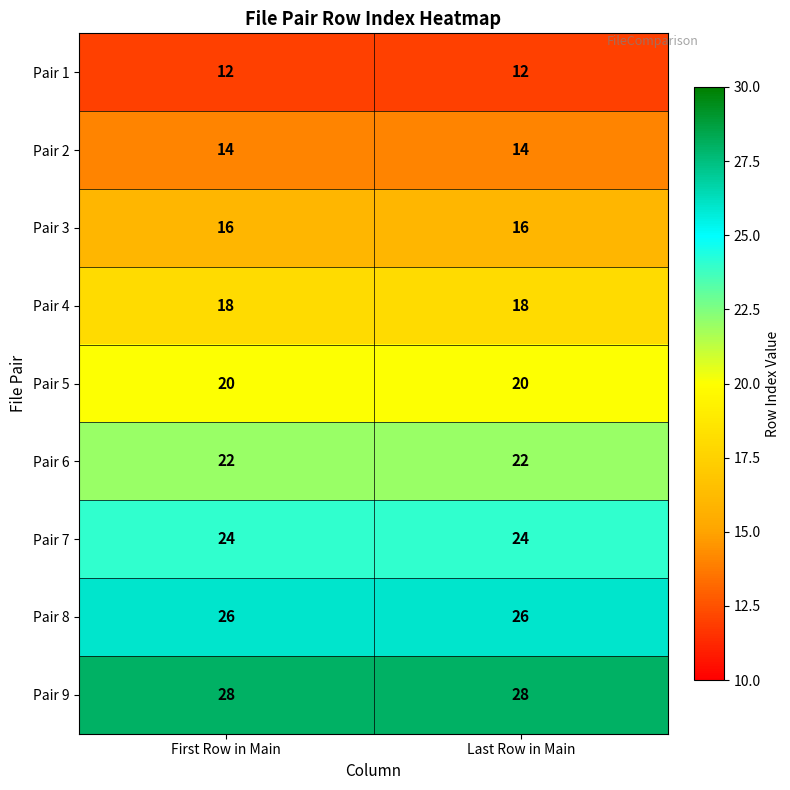

The value of Pair 3 at Last Row in Main is 16. True or false?

True